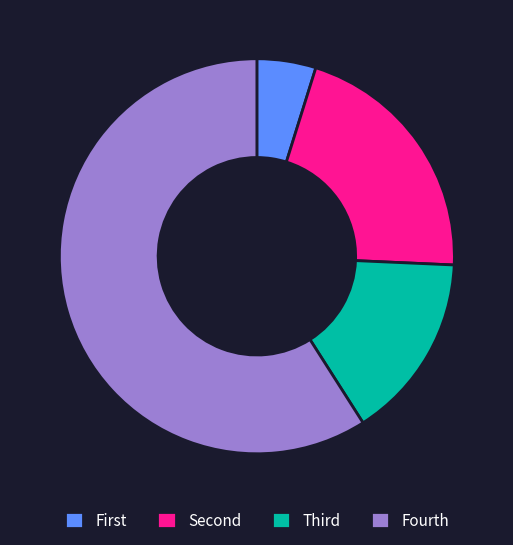

Is it true that Fourth is 59% of the pie?

True